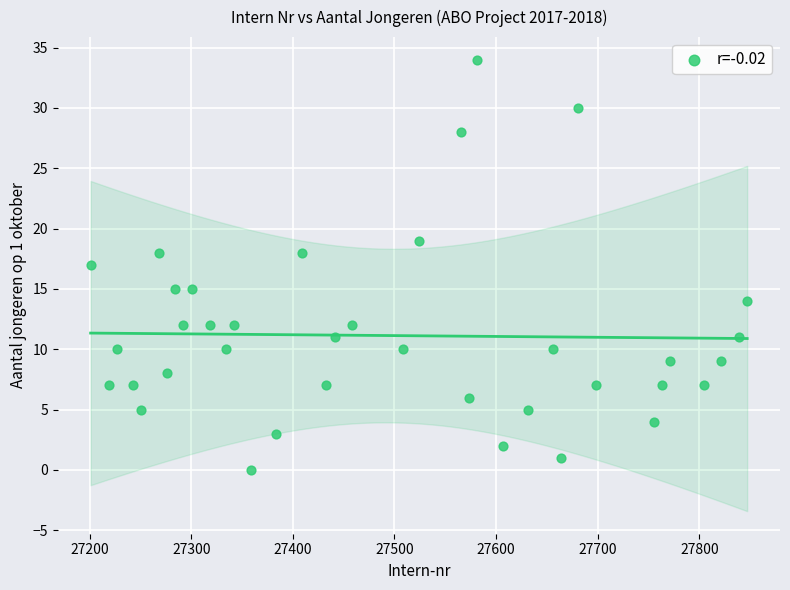

What is the range of Y values (max minus min)?

34